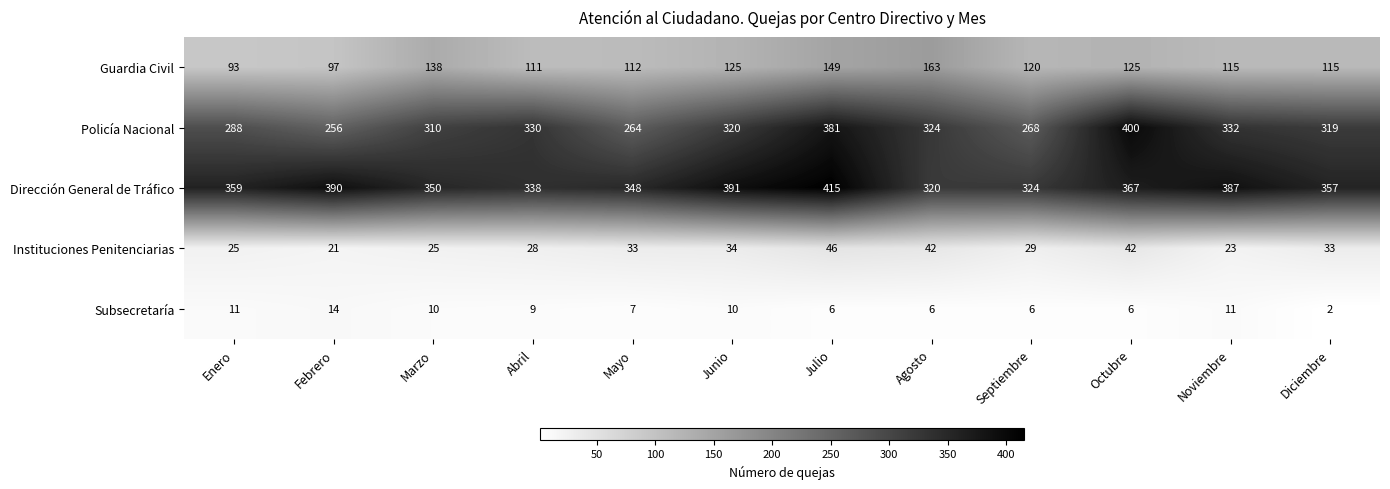

At how many categories does at least one series exceed 297?

12